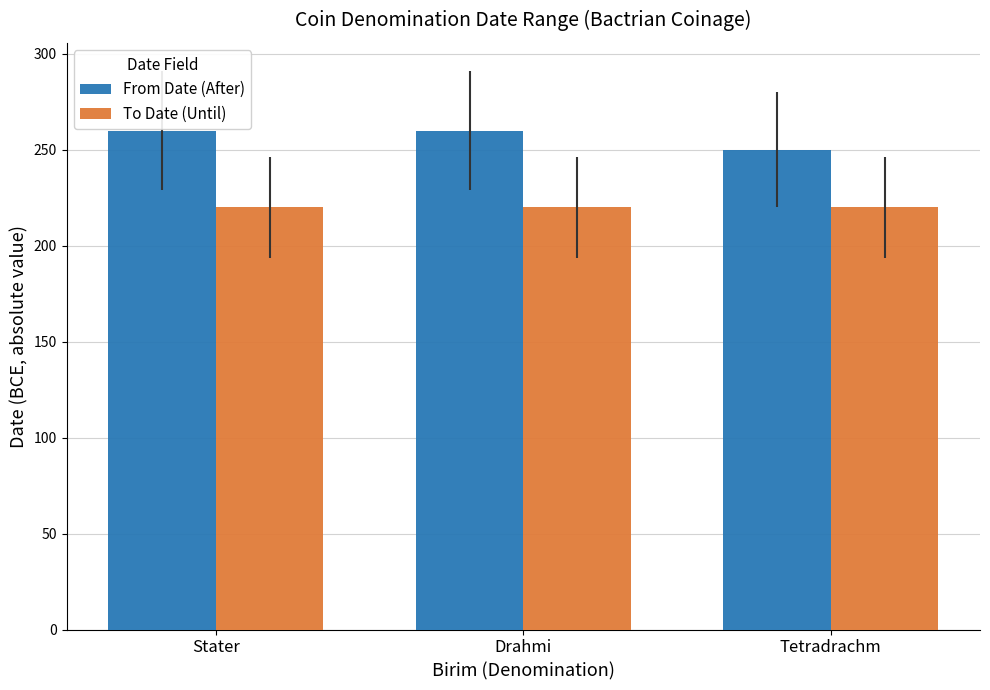

How many groups of bars are there?

3